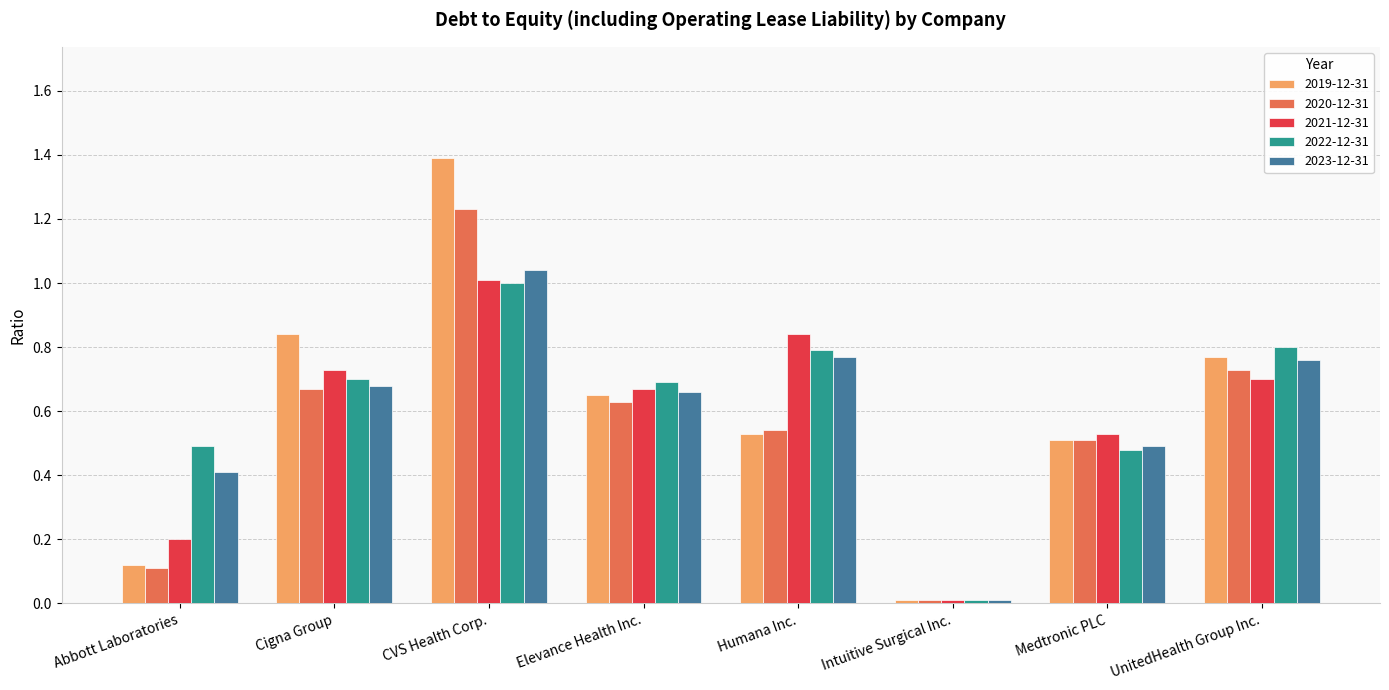

What is the greatest value displayed?

1.4